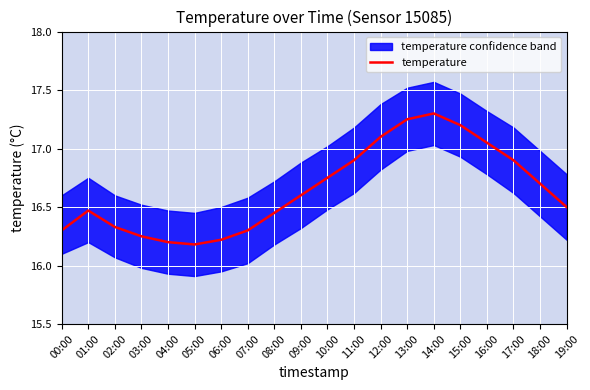

Count the number of categories in the chart.

20